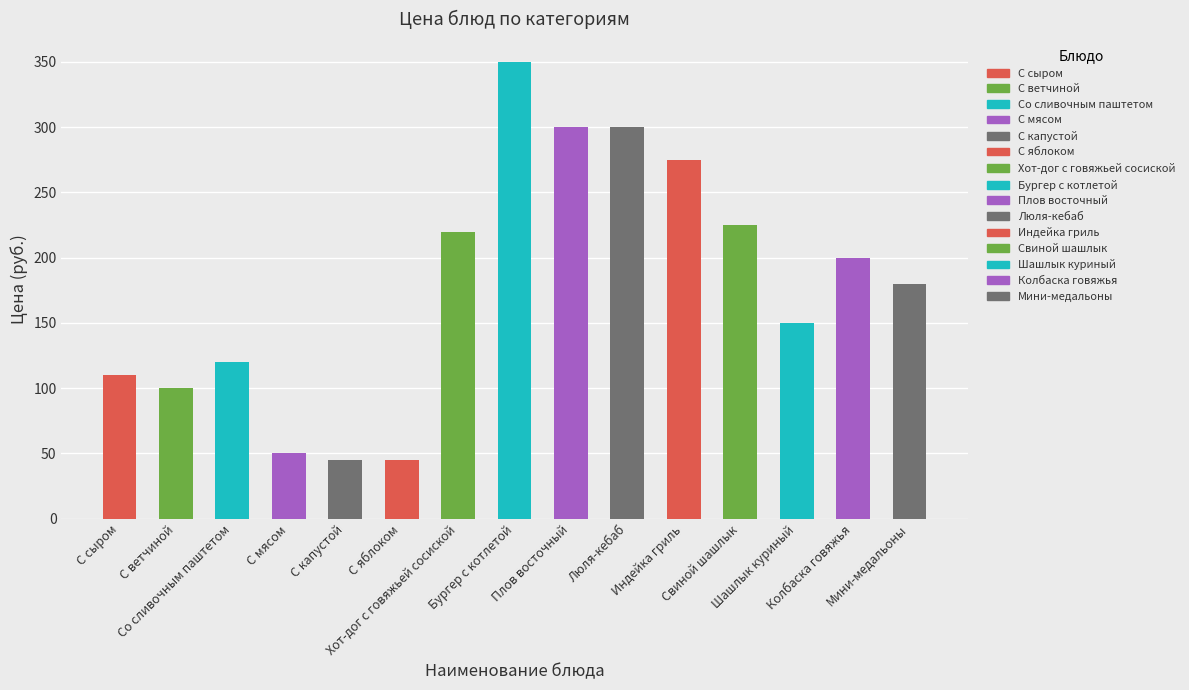

What is the value of the 2nd bar from the left?

100